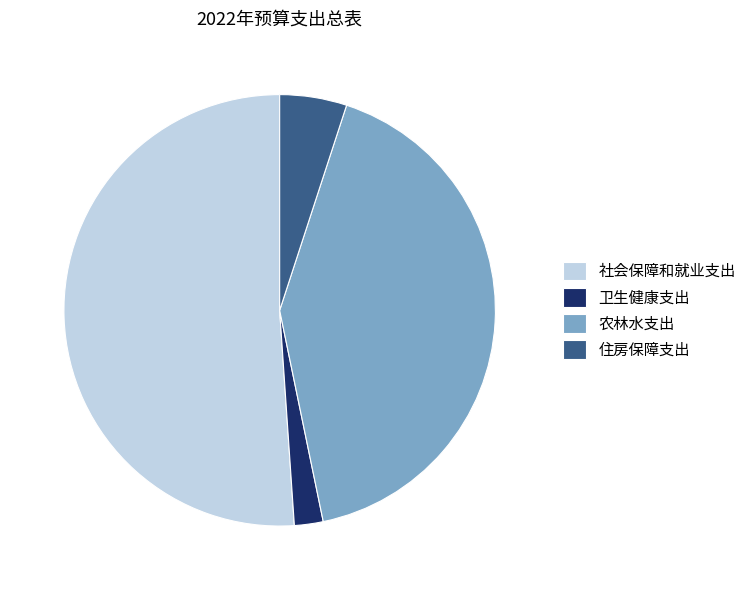

What is the largest slice in the pie chart?

社会保障和就业支出